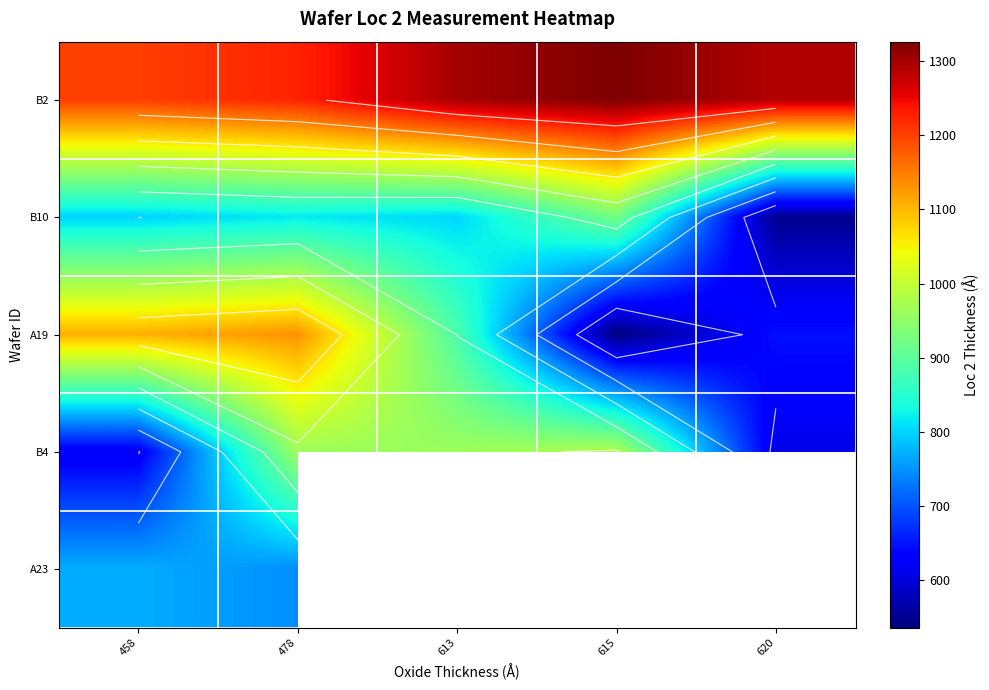

At which label does A19 reach its peak?

478